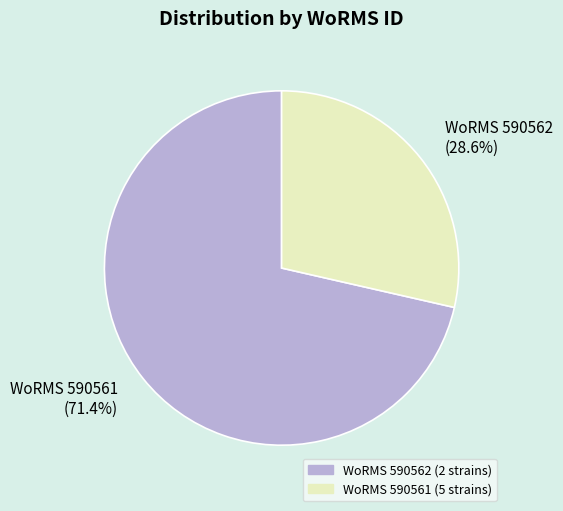

What is the smallest slice in the pie chart?

WoRMS 590562 (28.6%)